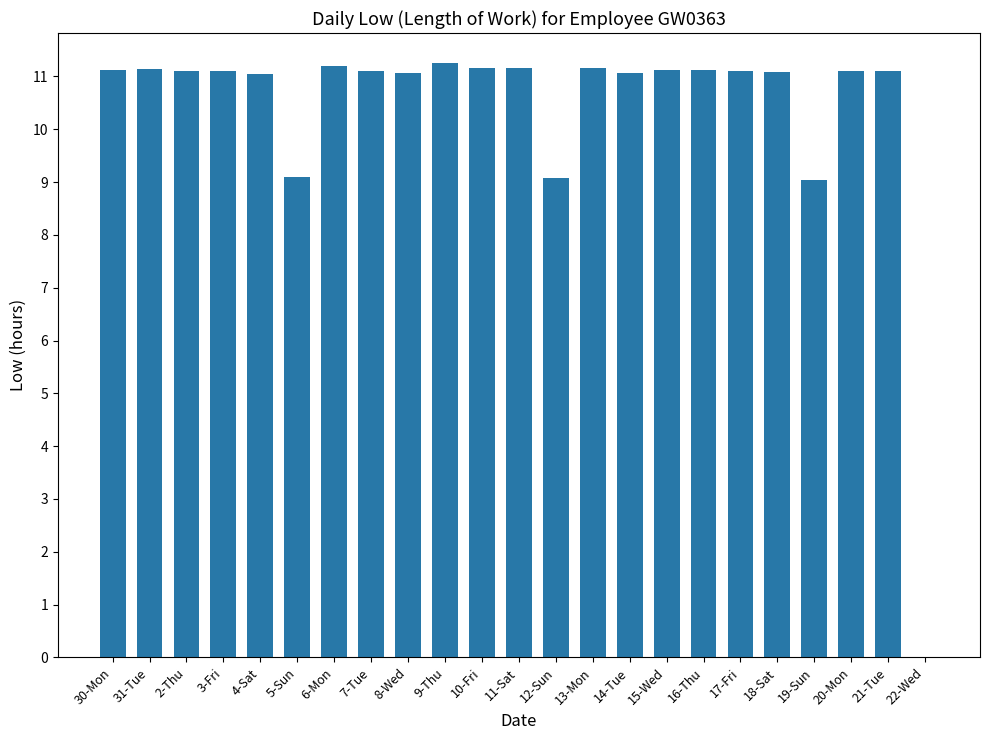

Approximately how many times larger is the value at 4-Sat compared to 11-Sat?

1.0